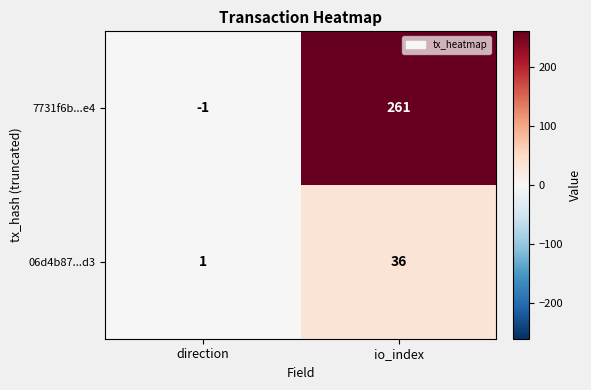

How many distinct data groups are displayed?

2